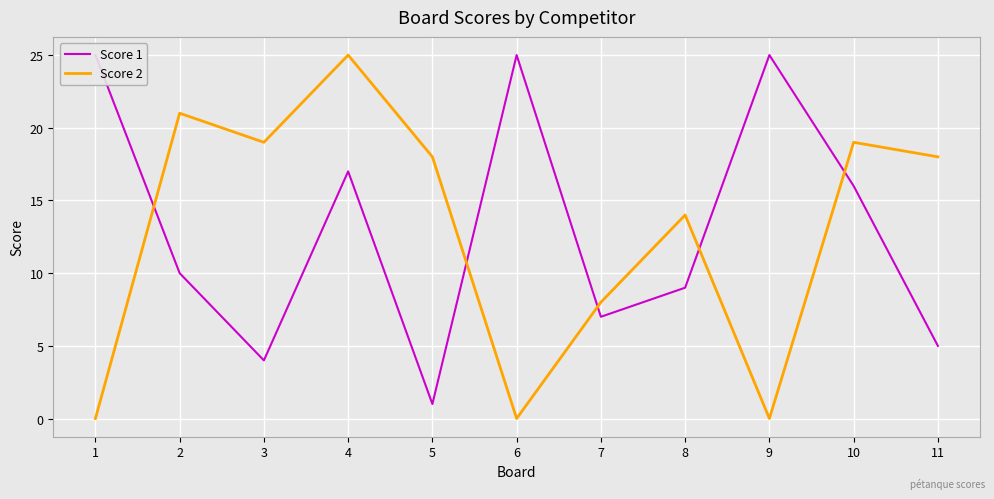

What is the highest value of the Score 2 series?

25